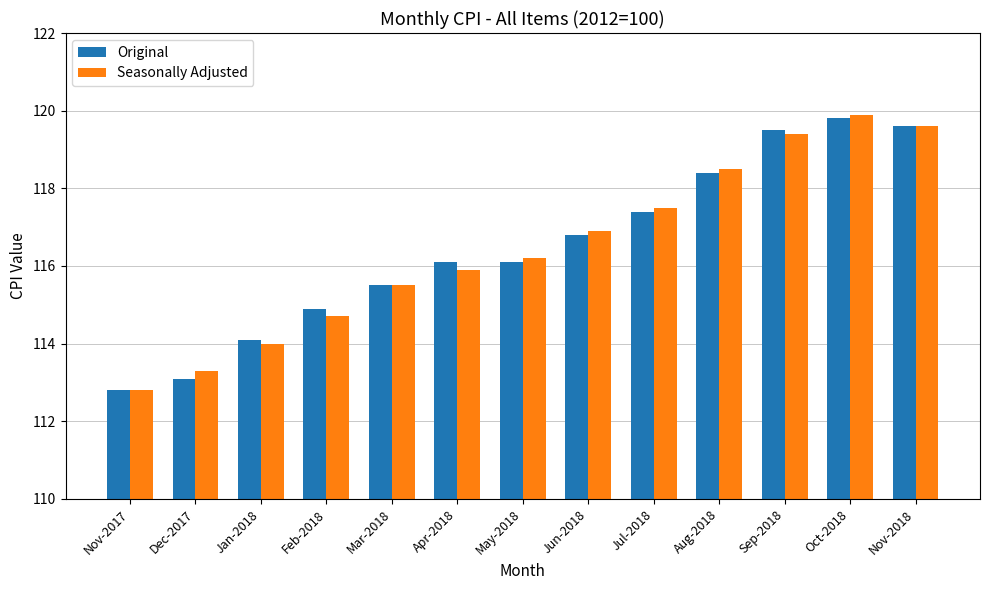

What is the label of the 2nd bar from the right?

Oct-2018